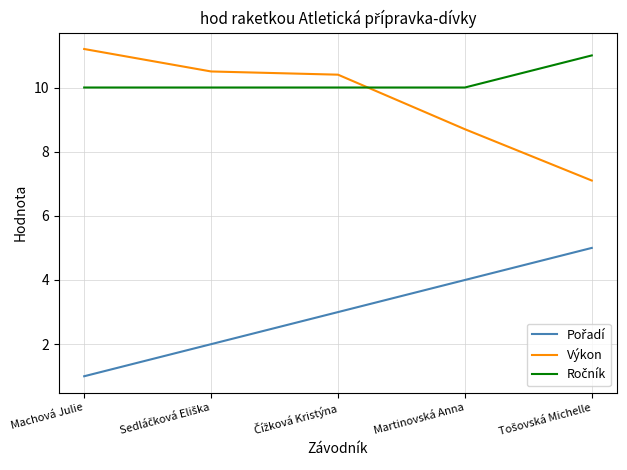

What is the total value across all series at Machová Julie?

22.2